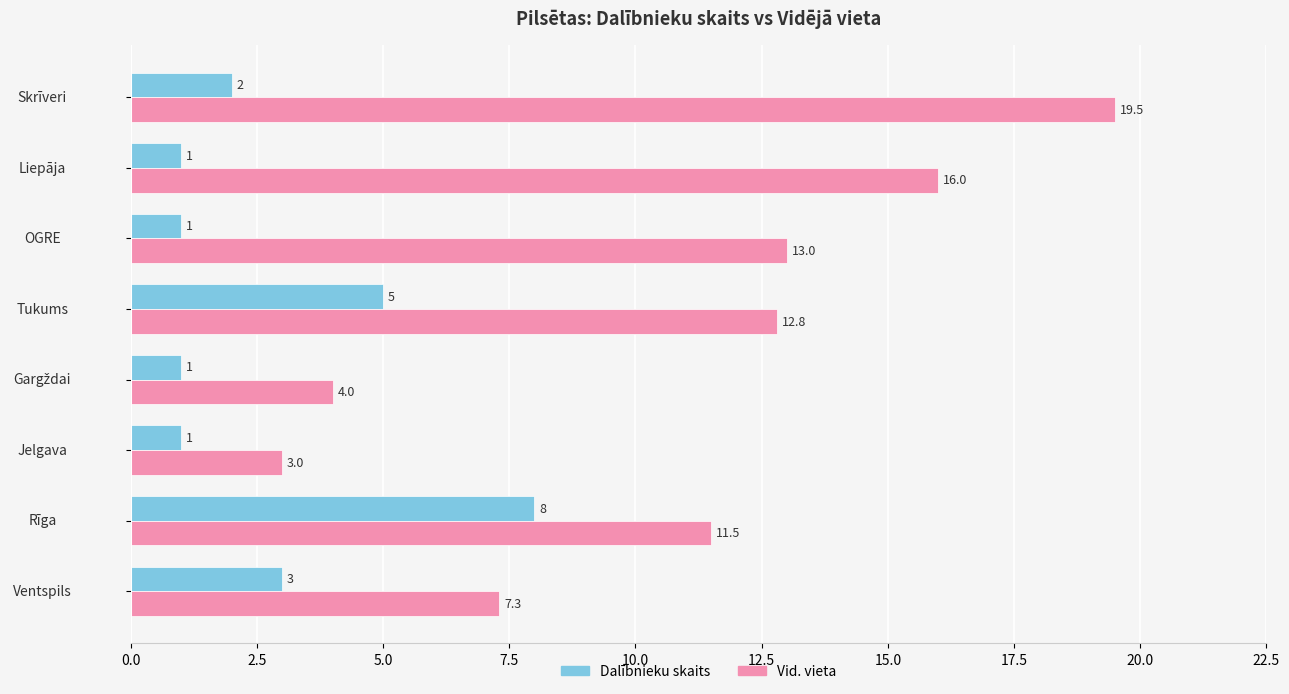

At which category is the sum across all series the highest?

Skrīveri